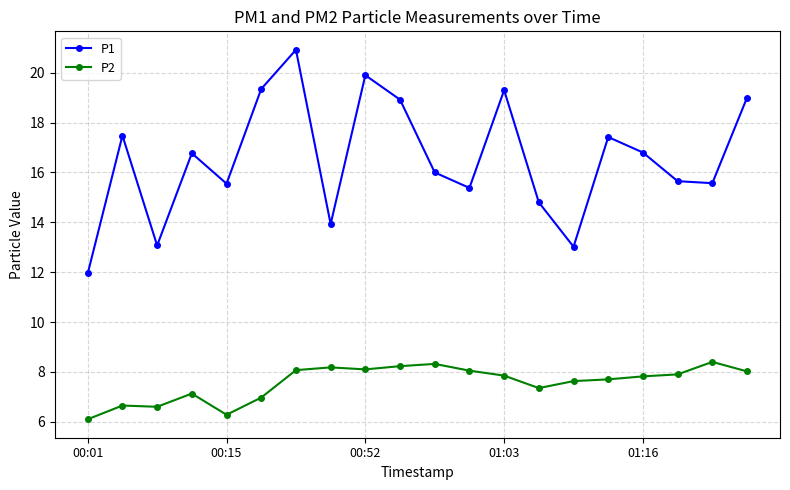

How many interior local valleys does the P1 series have?

6